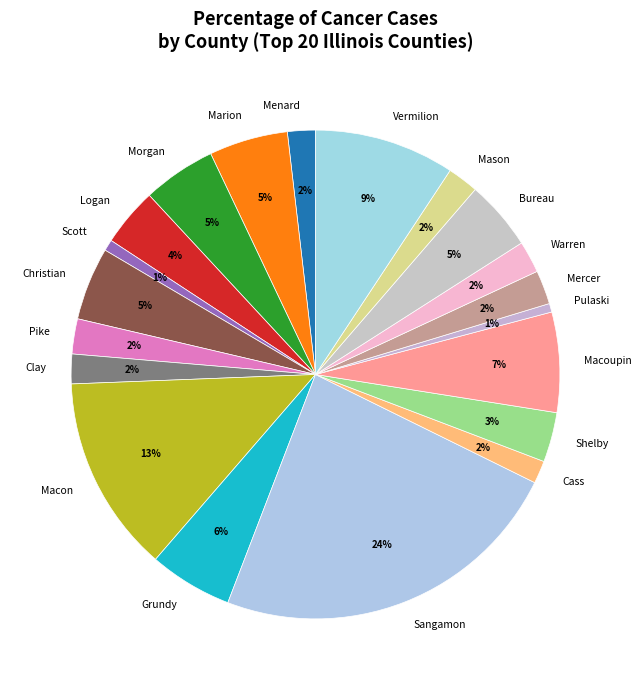

Which has a higher value, Menard or Grundy?

Grundy